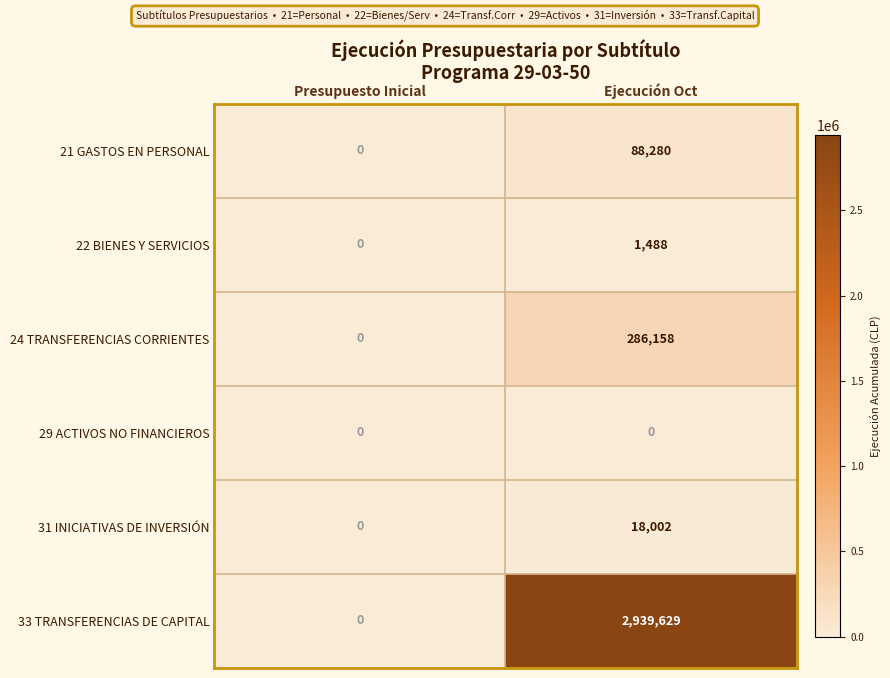

What is the sum of the 31 INICIATIVAS DE INVERSIÓN values at Ejecución Oct and Presupuesto Inicial?

18002